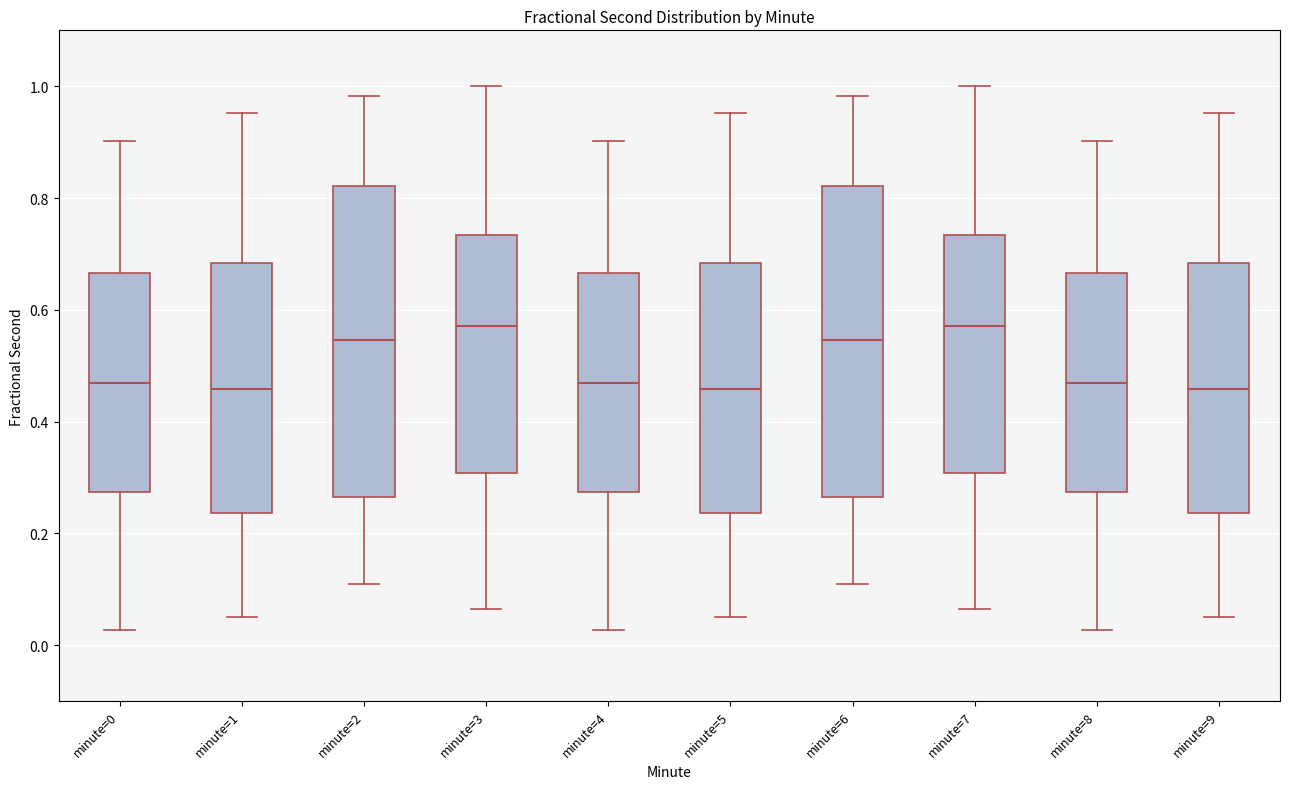

Reading left to right, transcribe this box plot: for each box, give where its median line is, the range the box spans, and where its two whiskers end, as read against the y-axis. The values are not printed on the chart, so give them approximately, as read against the axis.

minute=0: median 0.46, box 0.28 to 0.66, whiskers 0.02 to 0.90
minute=1: median 0.46, box 0.24 to 0.68, whiskers 0.06 to 0.96
minute=2: median 0.54, box 0.26 to 0.82, whiskers 0.10 to 0.98
minute=3: median 0.58, box 0.30 to 0.74, whiskers 0.06 to 1.00
minute=4: median 0.46, box 0.28 to 0.66, whiskers 0.02 to 0.90
minute=5: median 0.46, box 0.24 to 0.68, whiskers 0.06 to 0.96
minute=6: median 0.54, box 0.26 to 0.82, whiskers 0.10 to 0.98
minute=7: median 0.58, box 0.30 to 0.74, whiskers 0.06 to 1.00
minute=8: median 0.46, box 0.28 to 0.66, whiskers 0.02 to 0.90
minute=9: median 0.46, box 0.24 to 0.68, whiskers 0.06 to 0.96